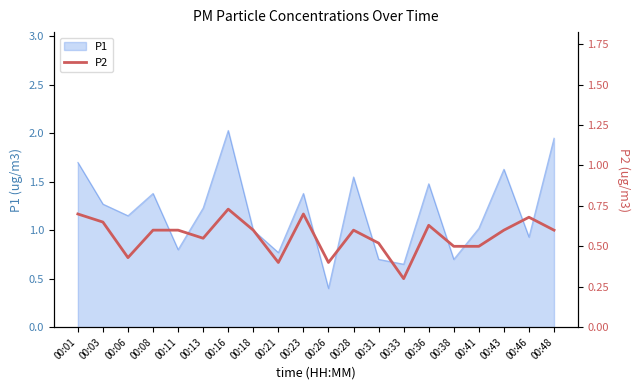

How many lines are shown in the chart?

1